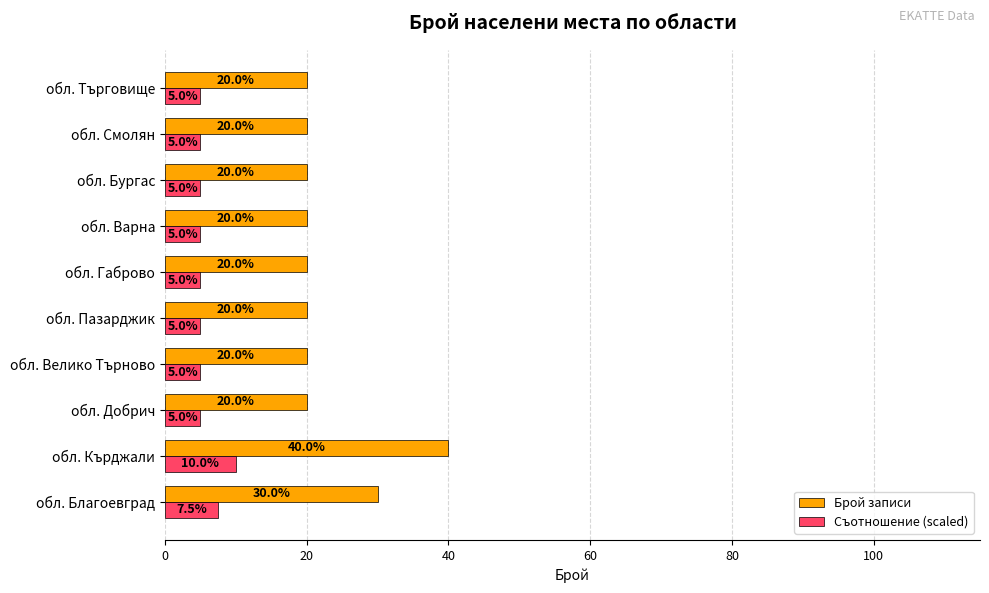

What is the difference between the second highest and second lowest values in the Съотношение (scaled) series?

2.5